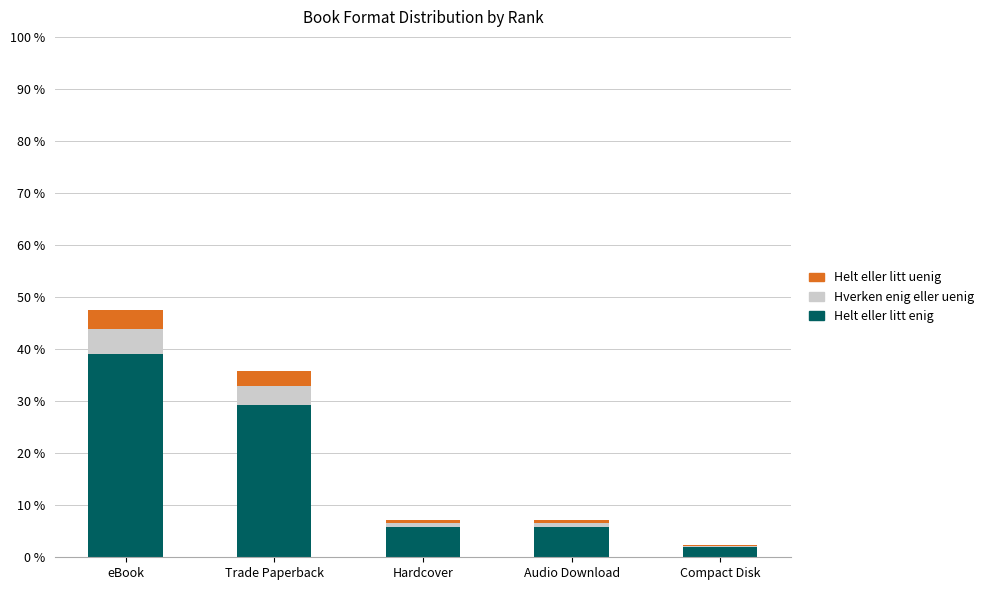

Is it true that Helt eller litt enig equals 29.3 at Trade Paperback?

True